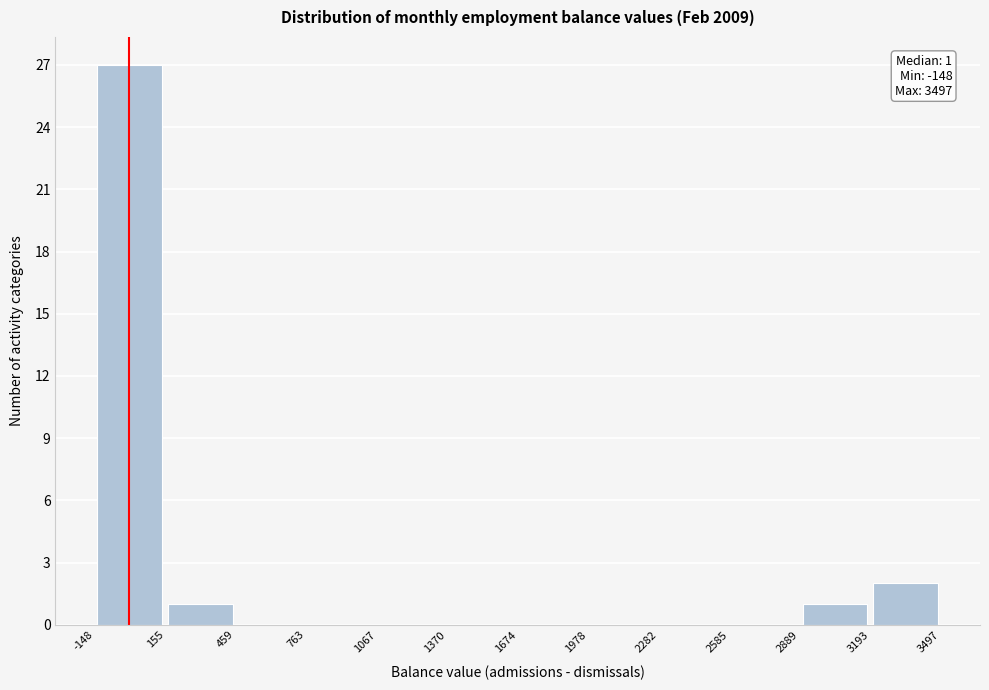

Over which range of the x-axis is the bar tallest?

-148 to 155